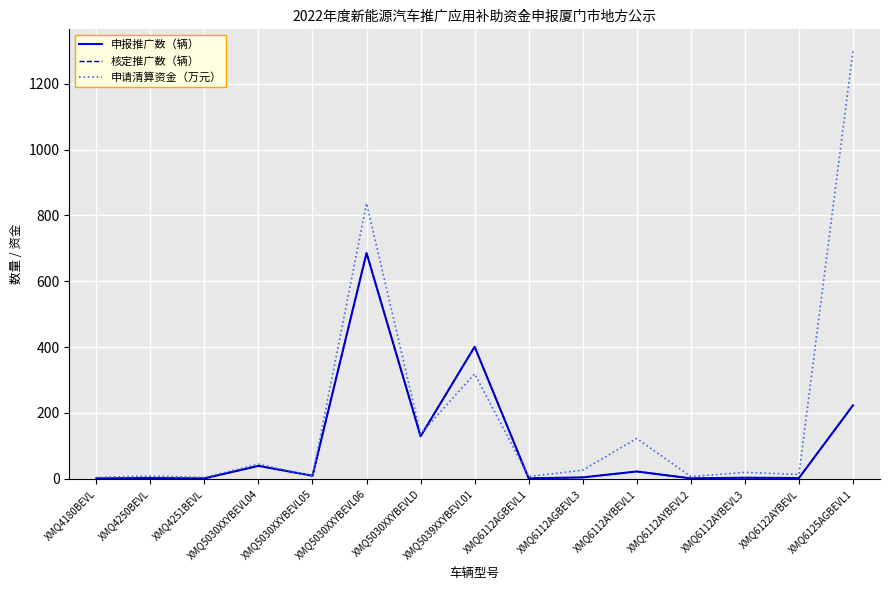

What is the total value across all series at XMQ6112AYBEVL3?

25.4